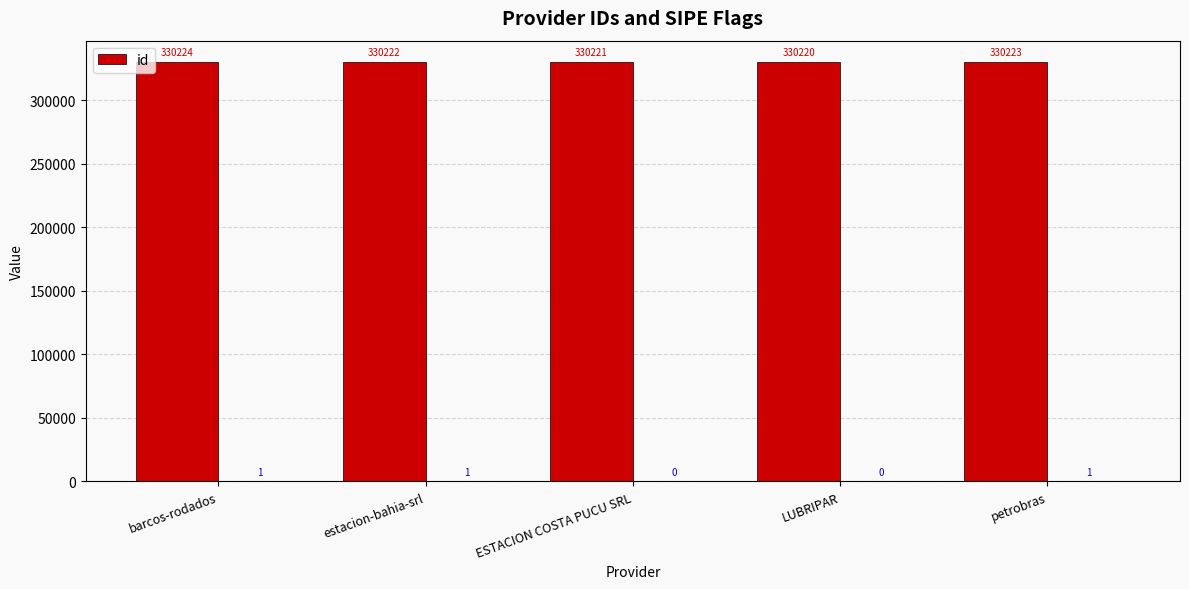

The value at petrobras is 200827. True or false?

False